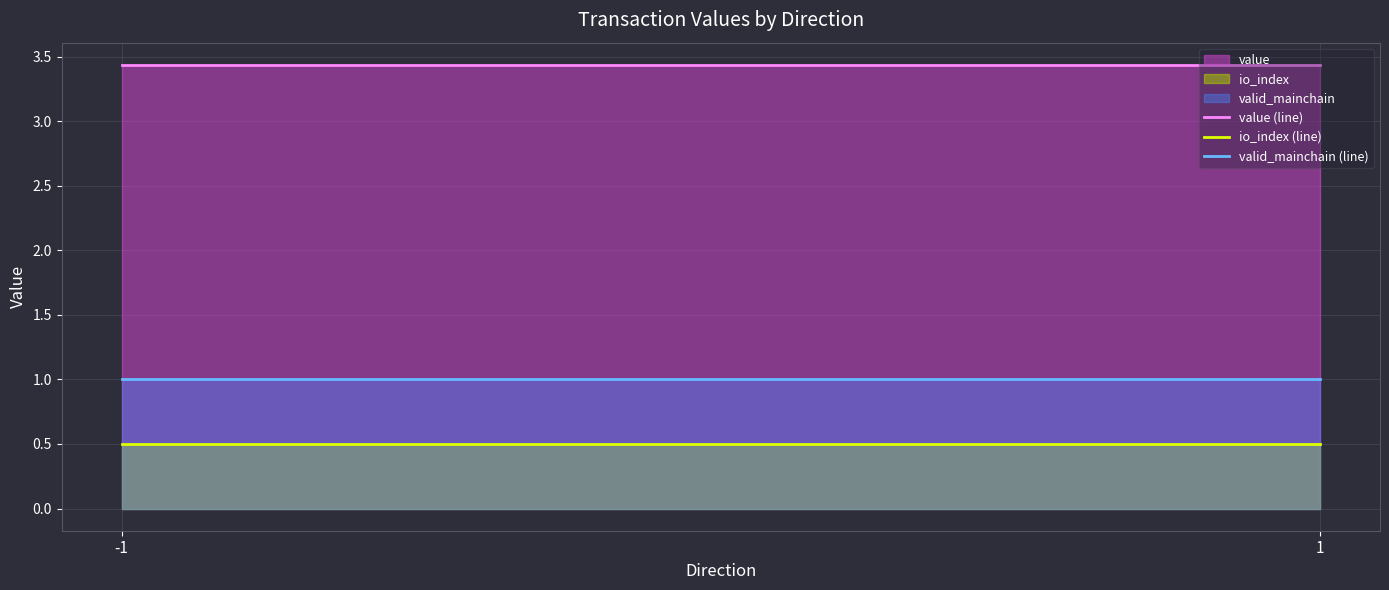

How many lines are shown in the chart?

3